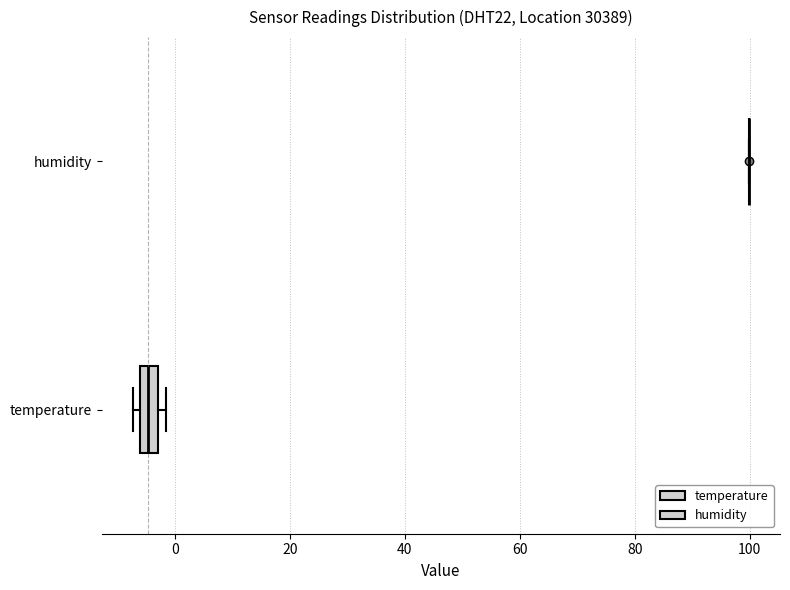

Reading bottom to top, read every box against the x-axis: the position of its median line, the range the box covers, and the ends of its whiskers. The values are not printed on the chart, so give them approximately, as read against the axis.

temperature: median -4, box -6 to -2, whiskers -8 to -2 (just right of the box's right edge)
humidity: box collapsed to a line at 100, whiskers 100 to 100